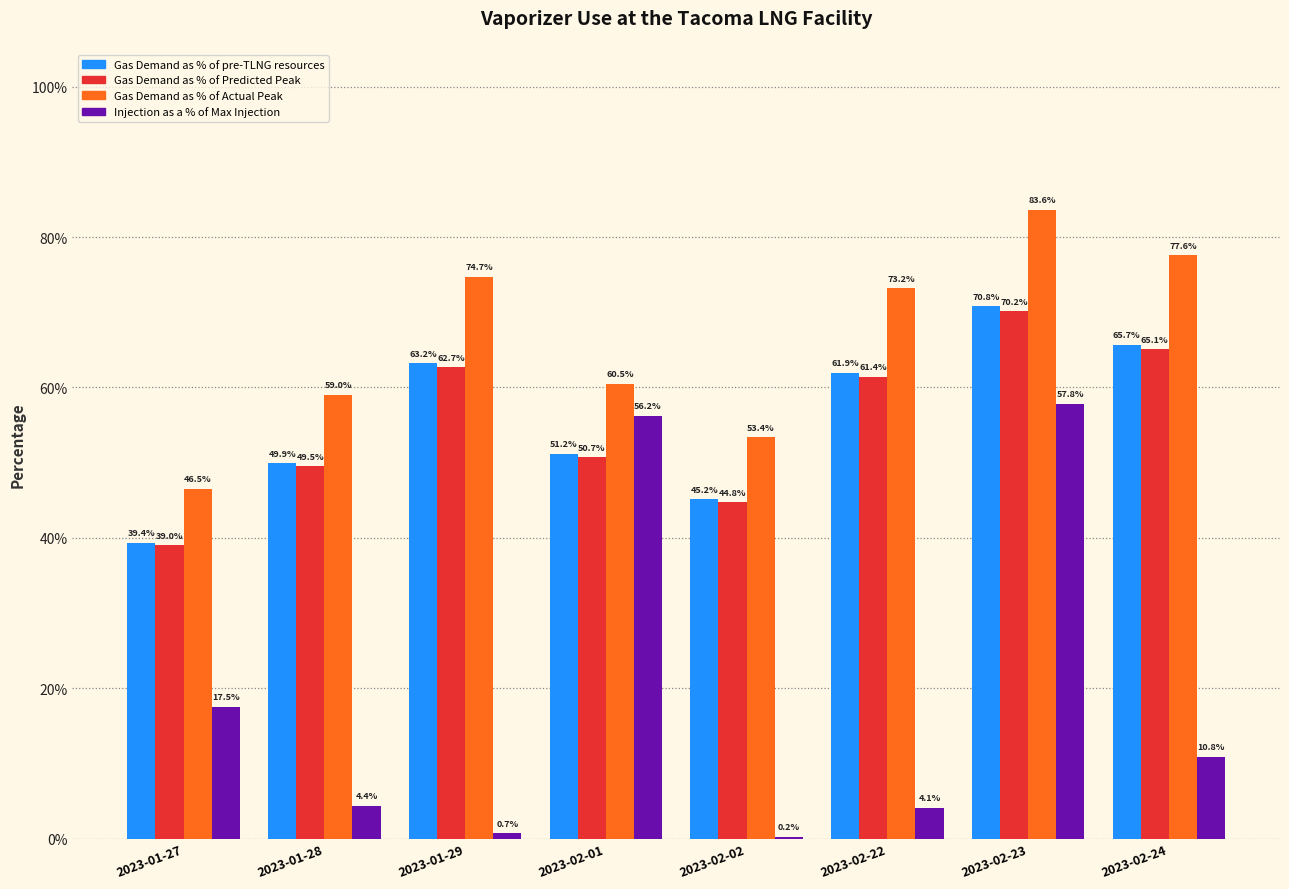

What are all the series names shown in the legend?

Gas Demand as % of pre-TLNG resources, Gas Demand as % of Predicted Peak, Gas Demand as % of Actual Peak, Injection as a % of Max Injection